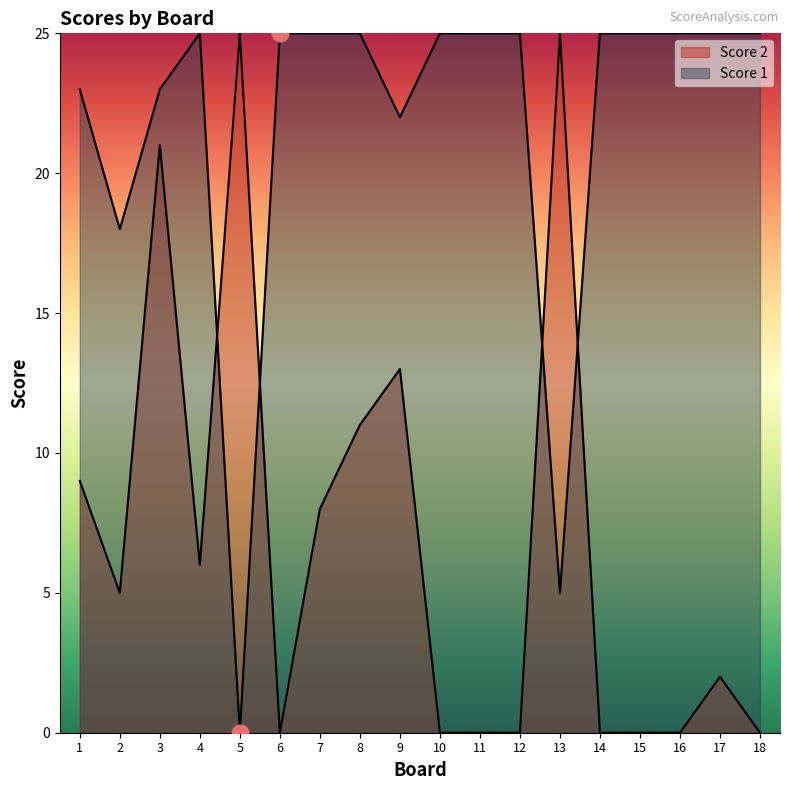

Which series has the largest range (max minus min)?

Score 2